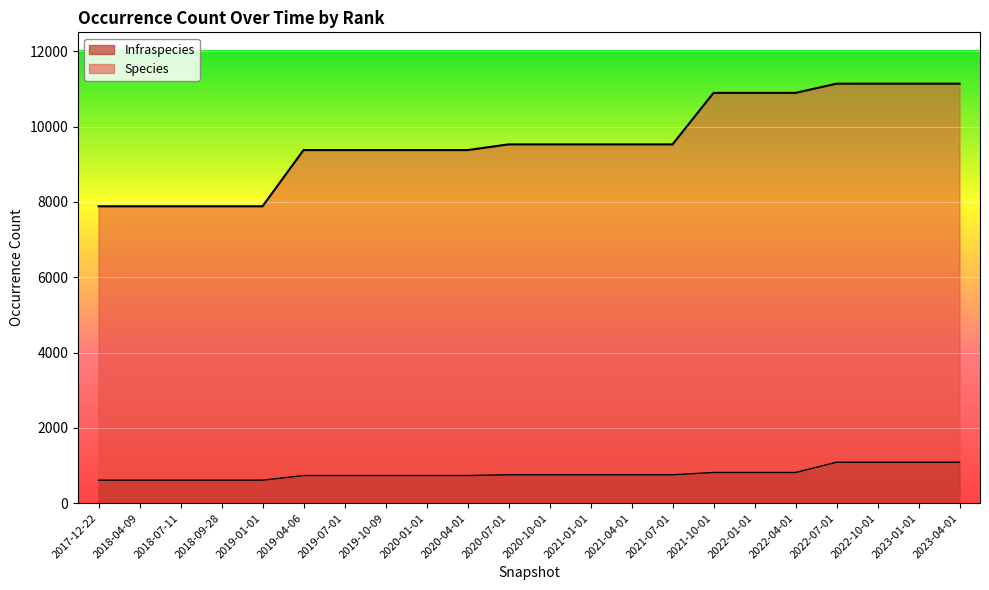

True or false: Species has more than 2 points higher than both neighbors.

False